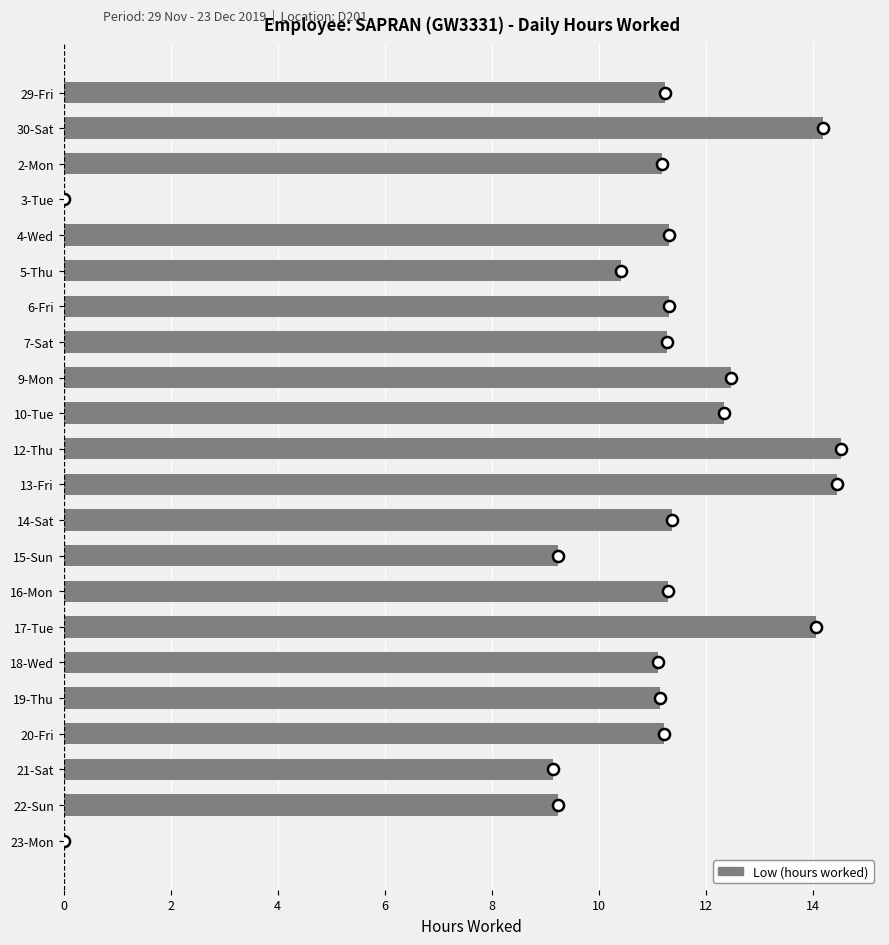

What is the maximum value shown in the chart?

14.5